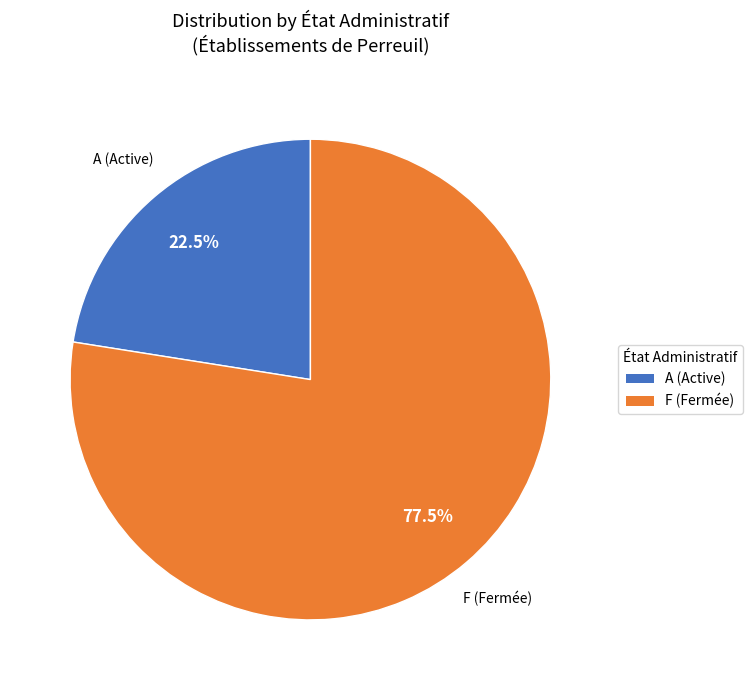

Combined, do A (Active) and F (Fermée) account for over 50%?

Yes